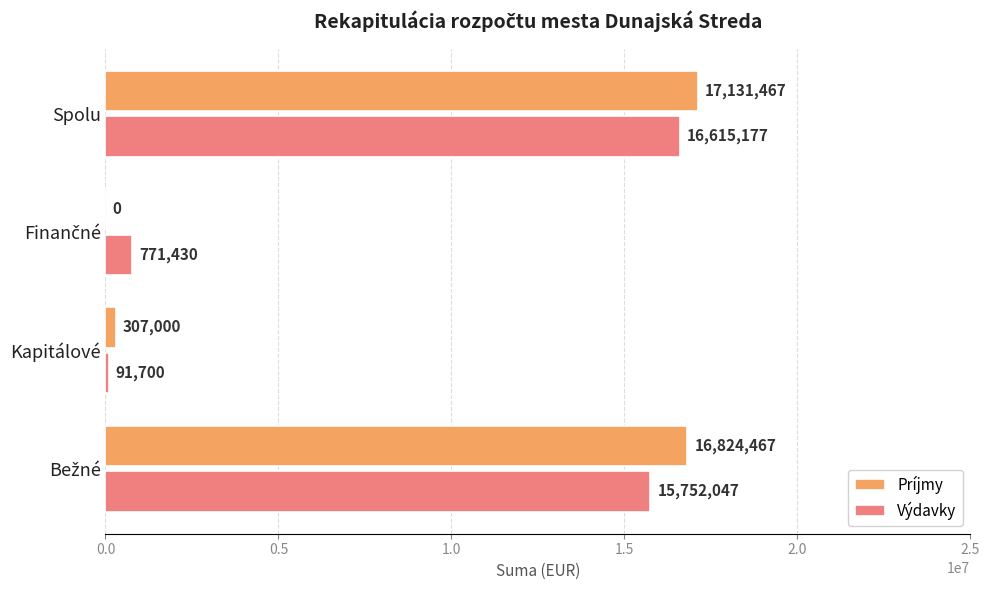

Is the value of Príjmy at Spolu greater than the value of Výdavky at Spolu?

Yes